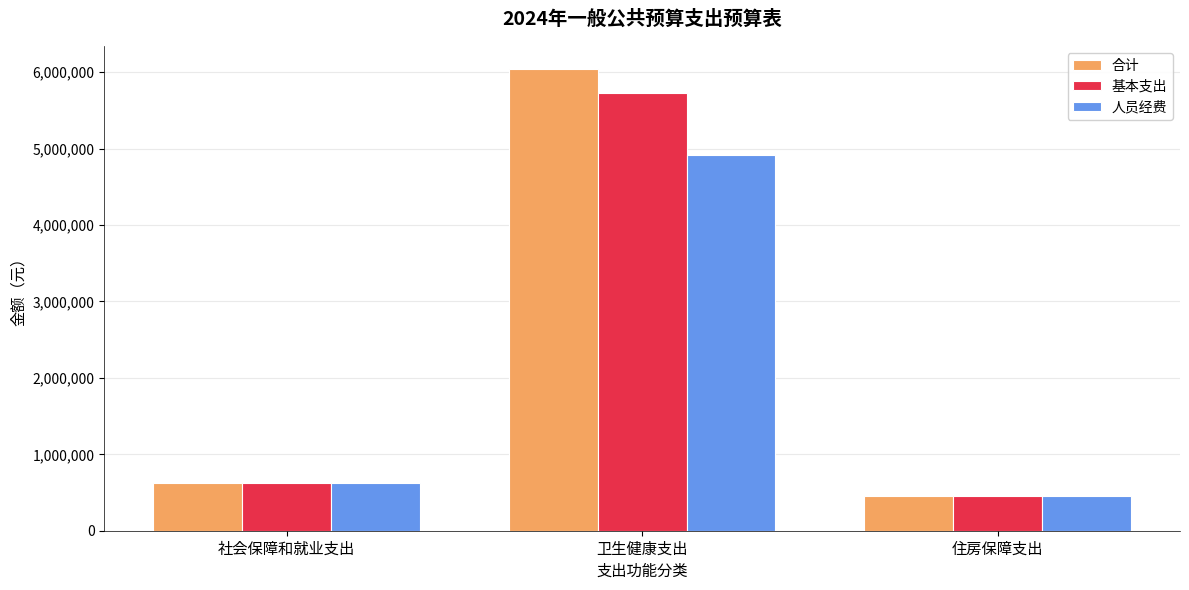

Is the value of 基本支出 at 卫生健康支出 greater than the value of 人员经费 at 住房保障支出?

Yes